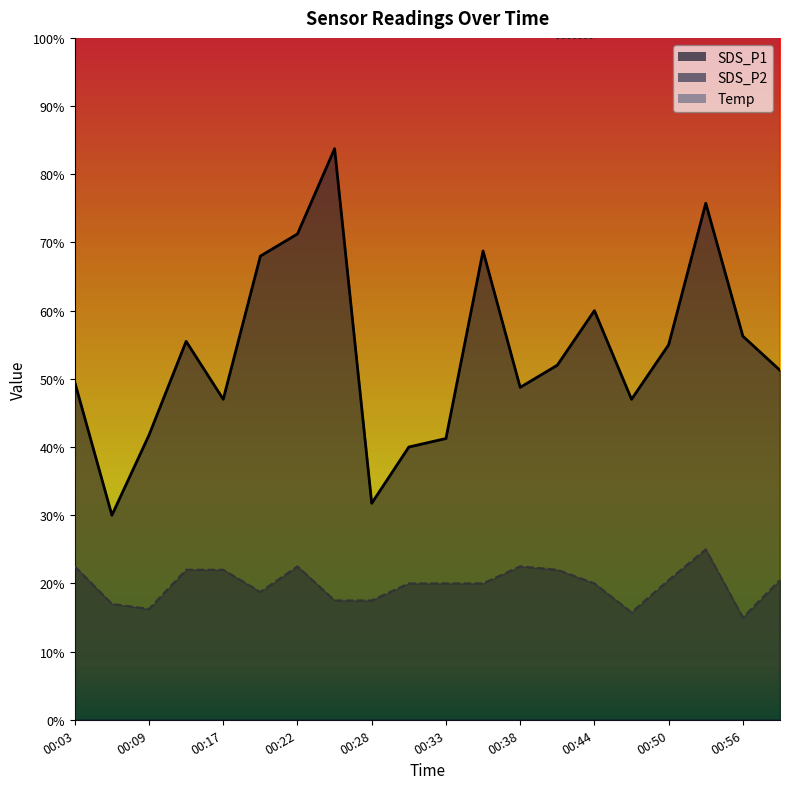

The Temp series shows 6.7 at 00:53. True or false?

False